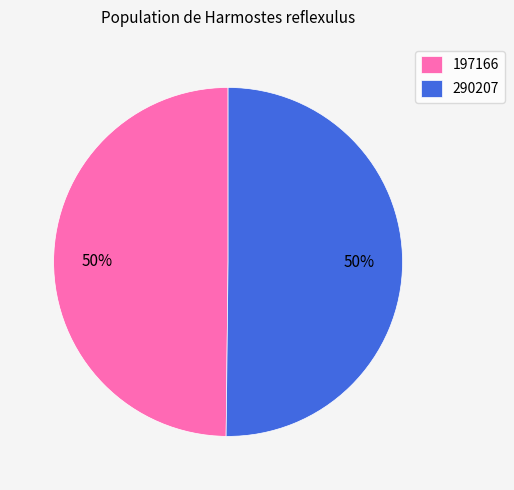

True or false: 197166 accounts for 59% of the total.

False